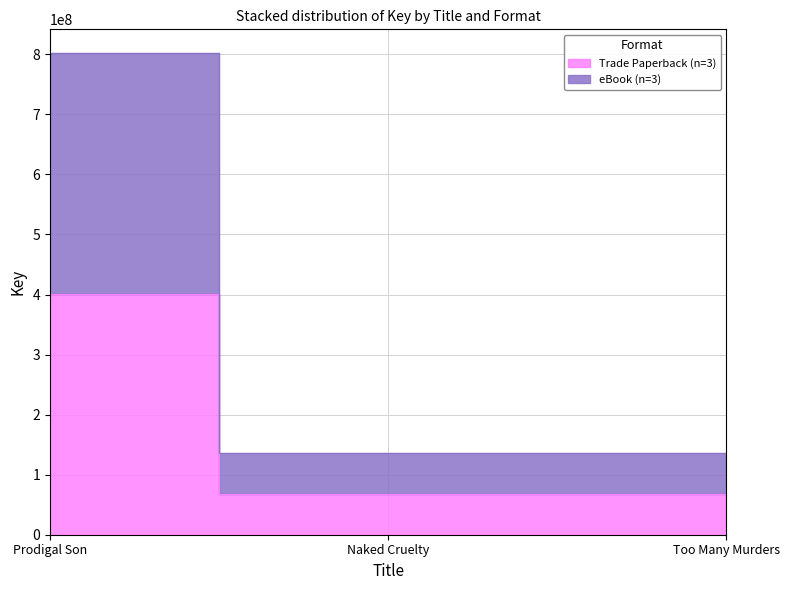

Which has a higher value, Naked Cruelty or Prodigal Son?

Prodigal Son